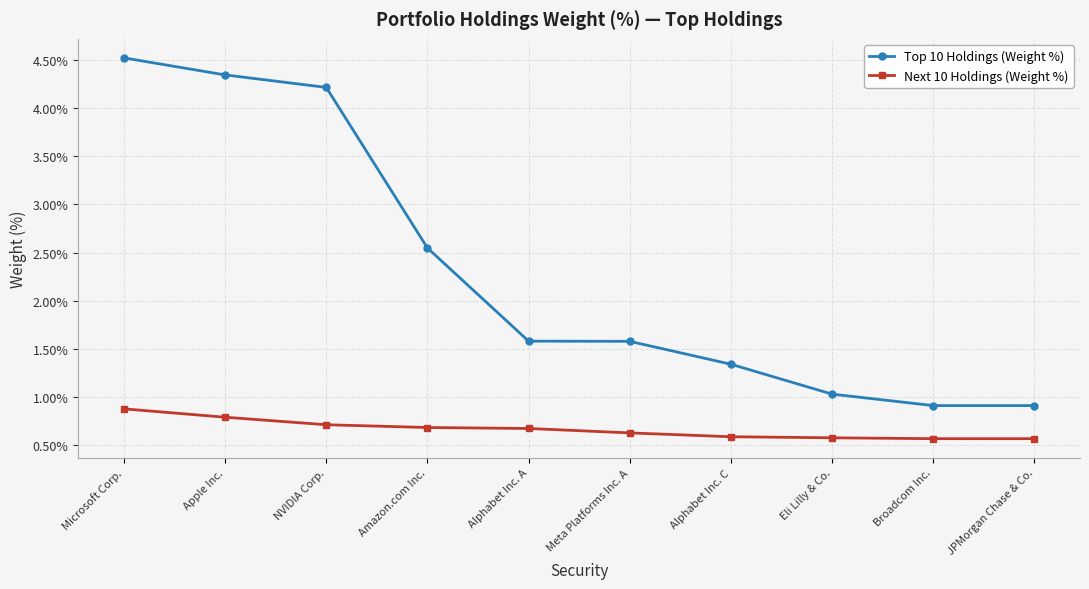

The value of Top 10 Holdings (Weight %) at Alphabet Inc. A is 0.5. True or false?

False